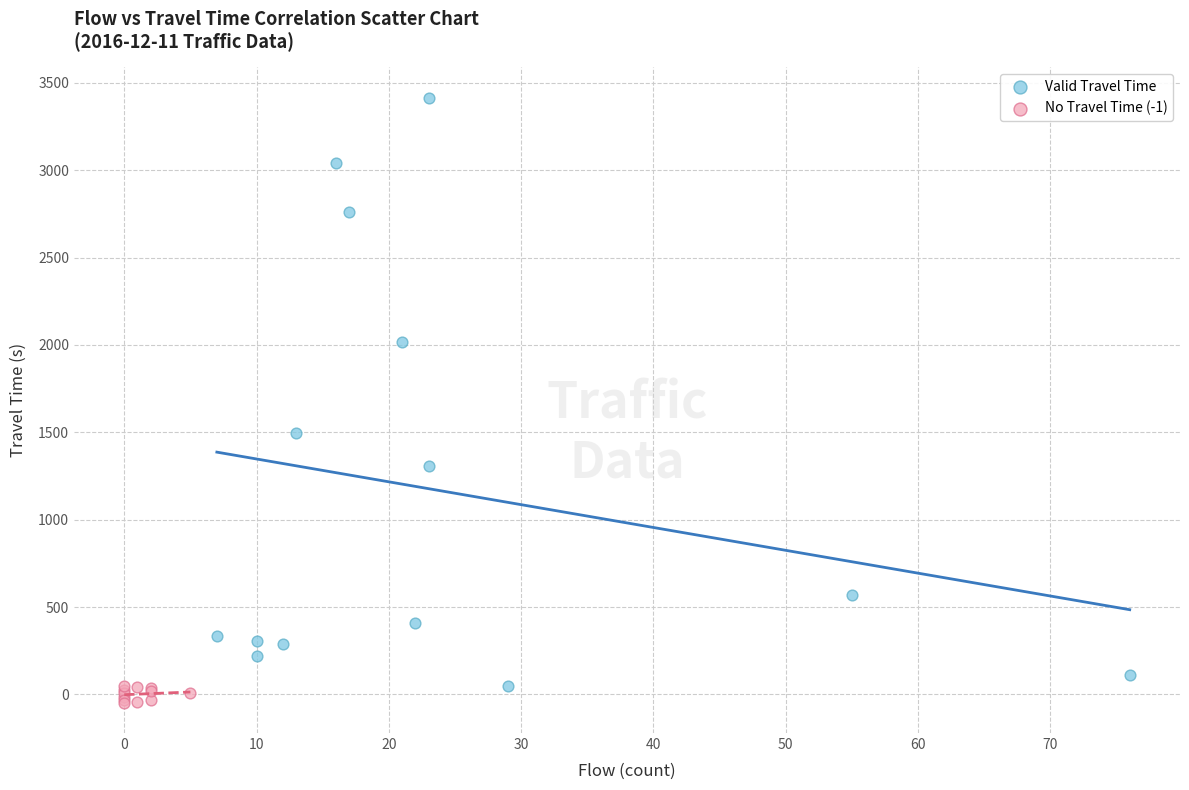

Which series has the largest Y range (max minus min)?

Valid Travel Time